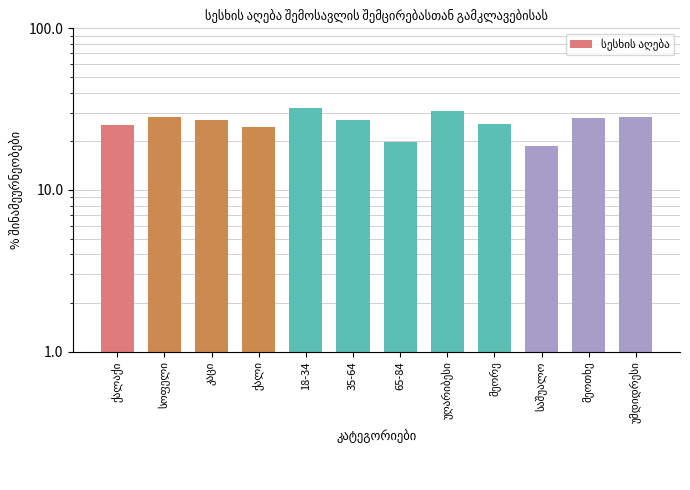

What position from the right is 35-64?

7